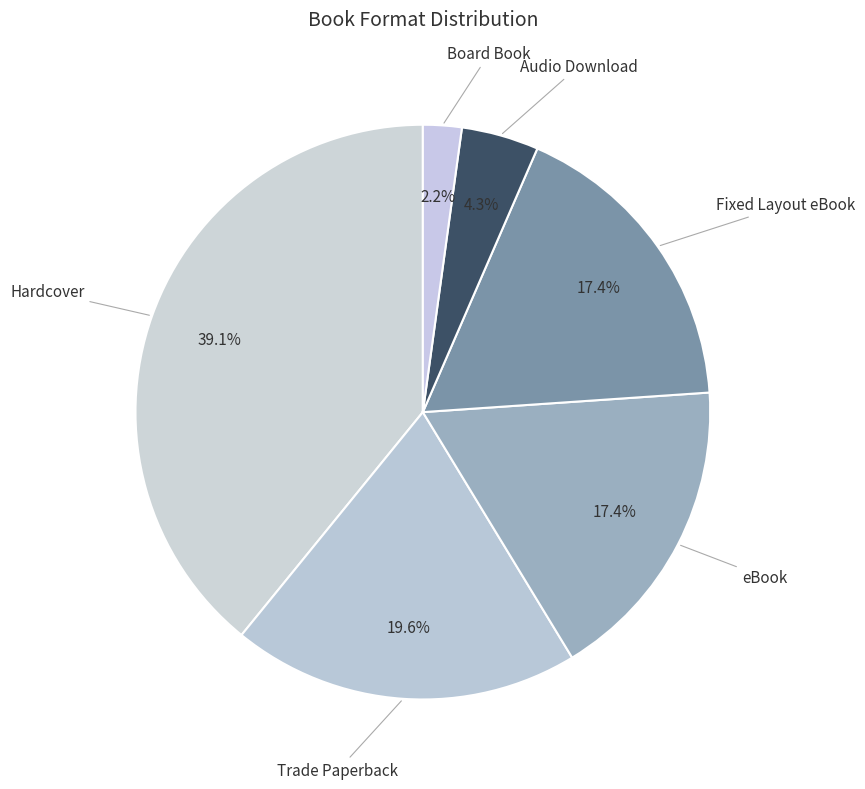

To the nearest percent, what is the combined percentage of Board Book and eBook?

20%